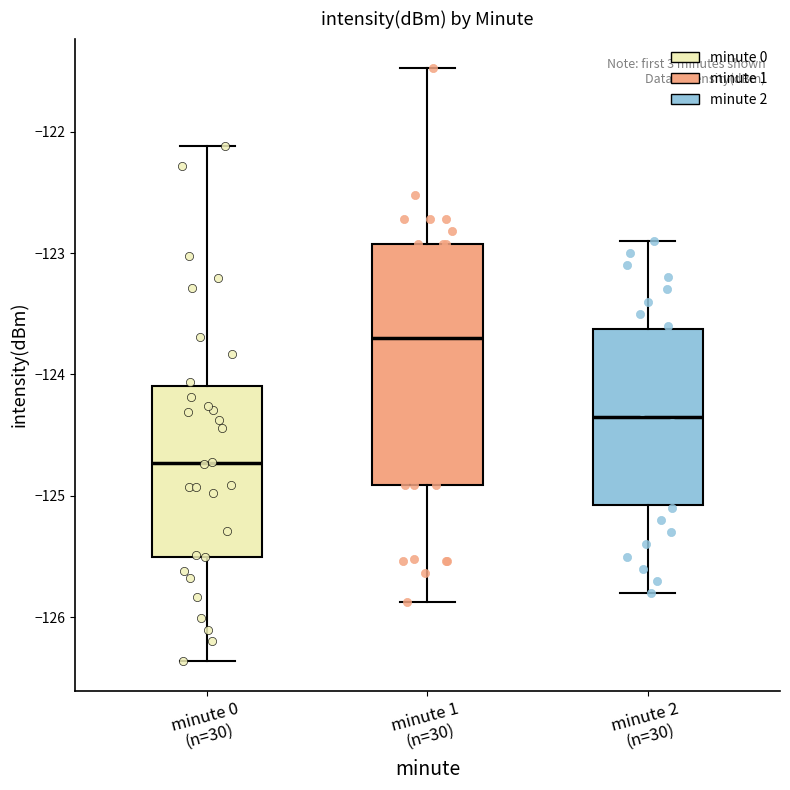

Where does the lower whisker of the box for minute 2 (n=30) end on the y-axis? The values are not printed on the chart, so give them approximately, as read against the axis.

-125.8